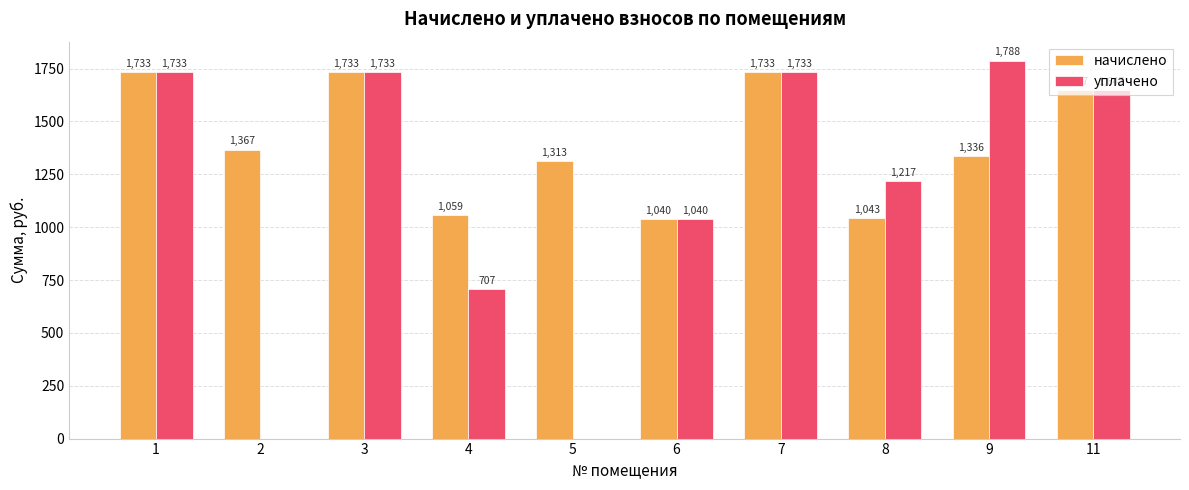

Which series changed the most between 2 and 4?

уплачено